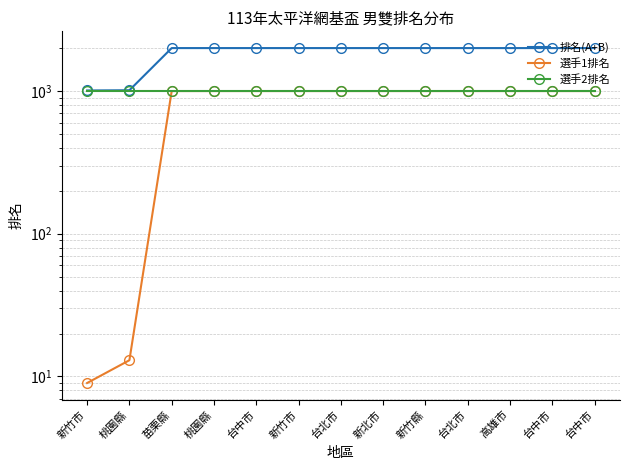

Is it true that 選手2排名 equals 999 at 台中市?

True